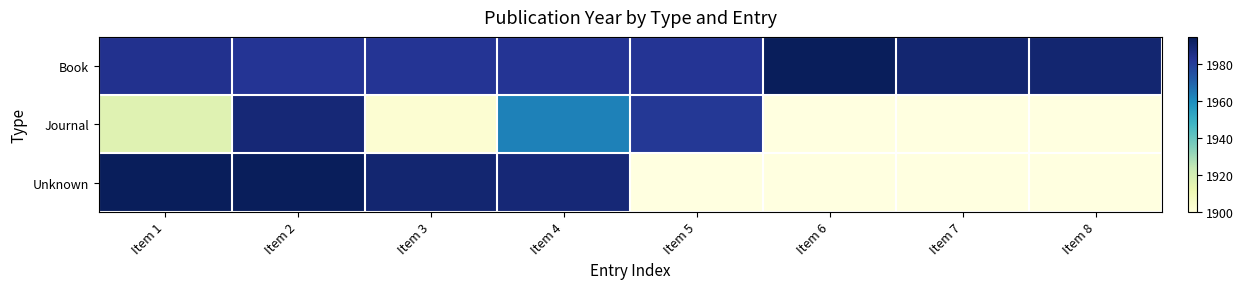

Which series changed the most between Item 4 and Item 7?

Unknown